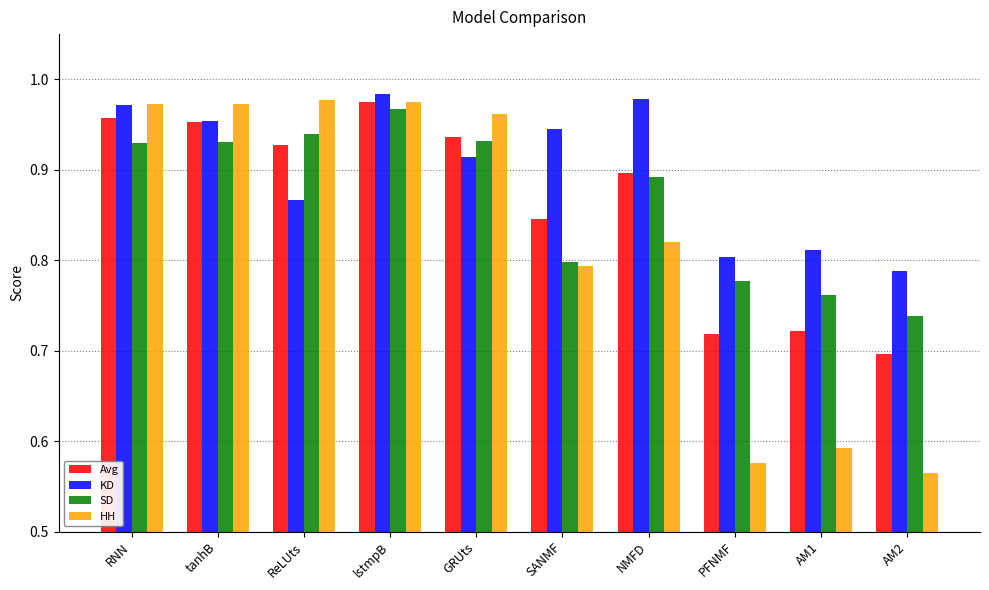

Which series has the largest range (max minus min)?

HH